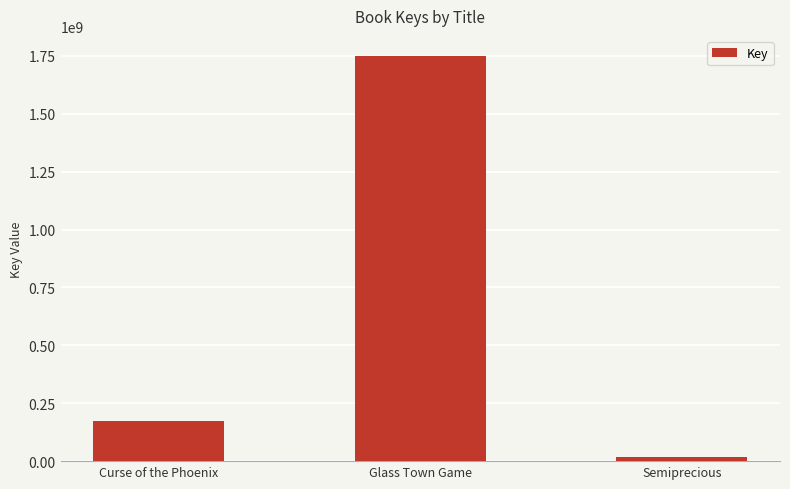

Does the chart contain any negative values?

No